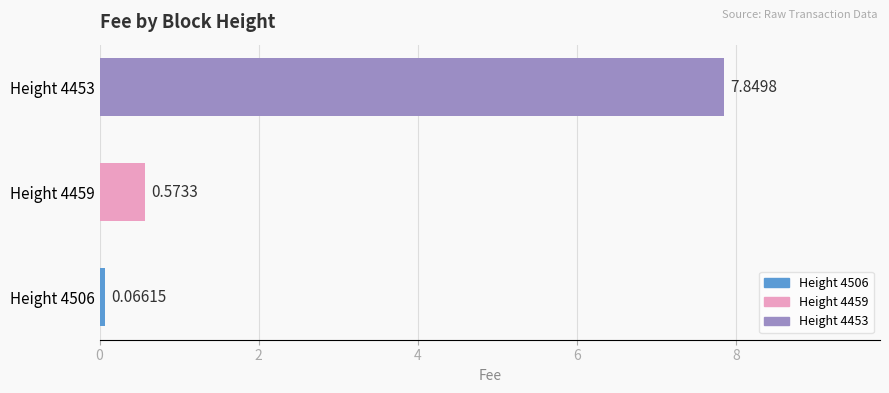

What is the sum of all values?

8.5